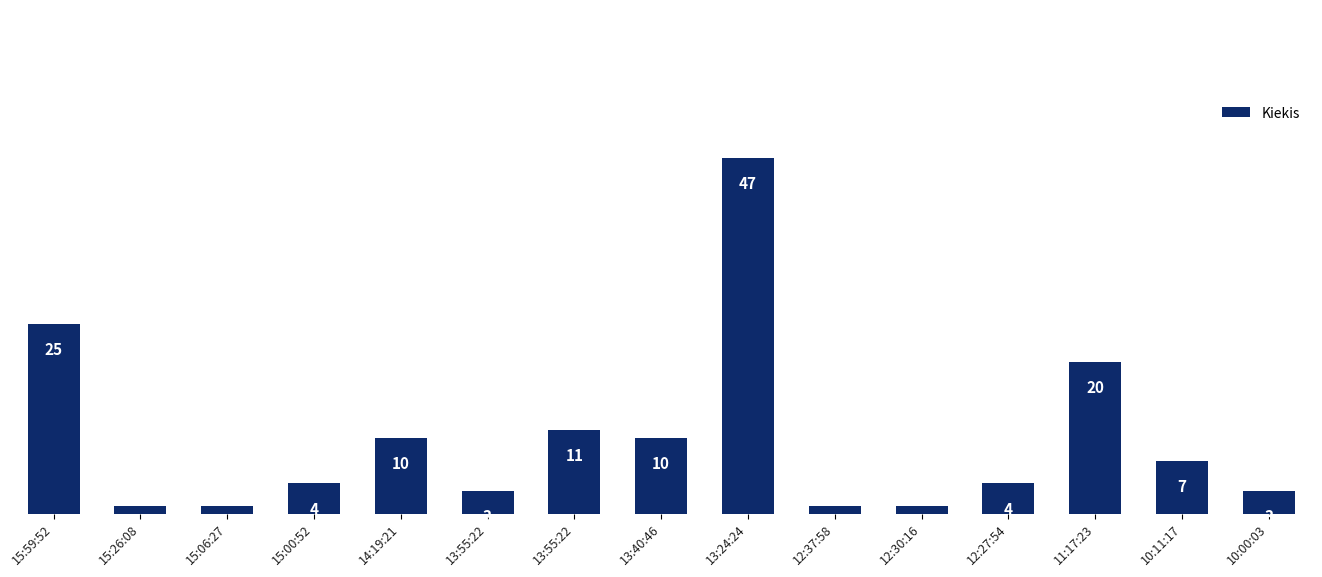

Does the chart contain any negative values?

No